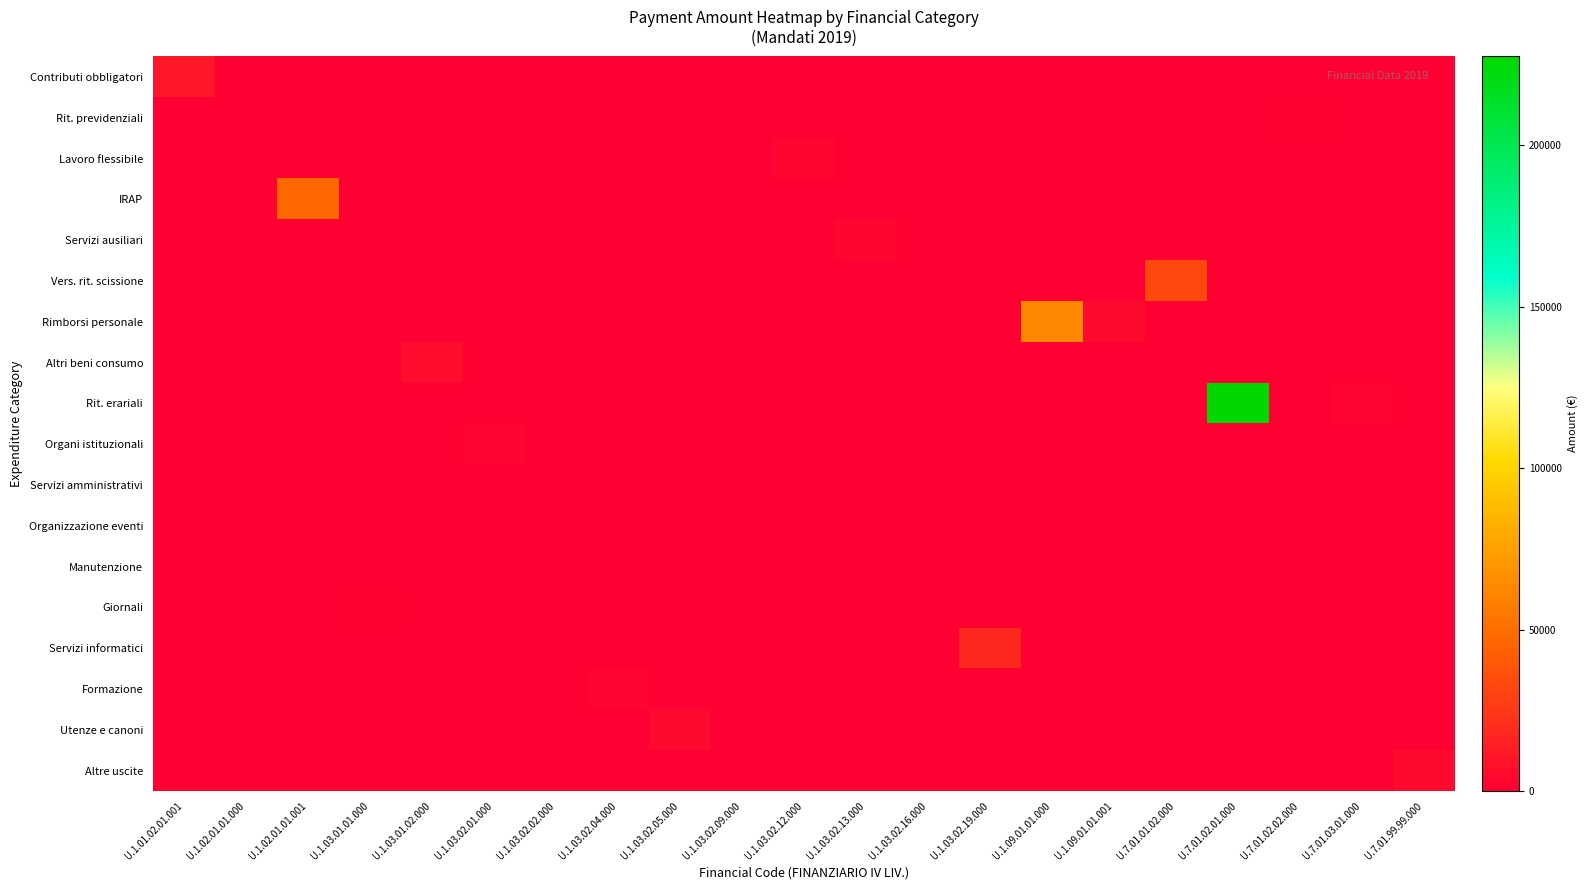

Which series has the largest range (max minus min)?

Rit. erariali